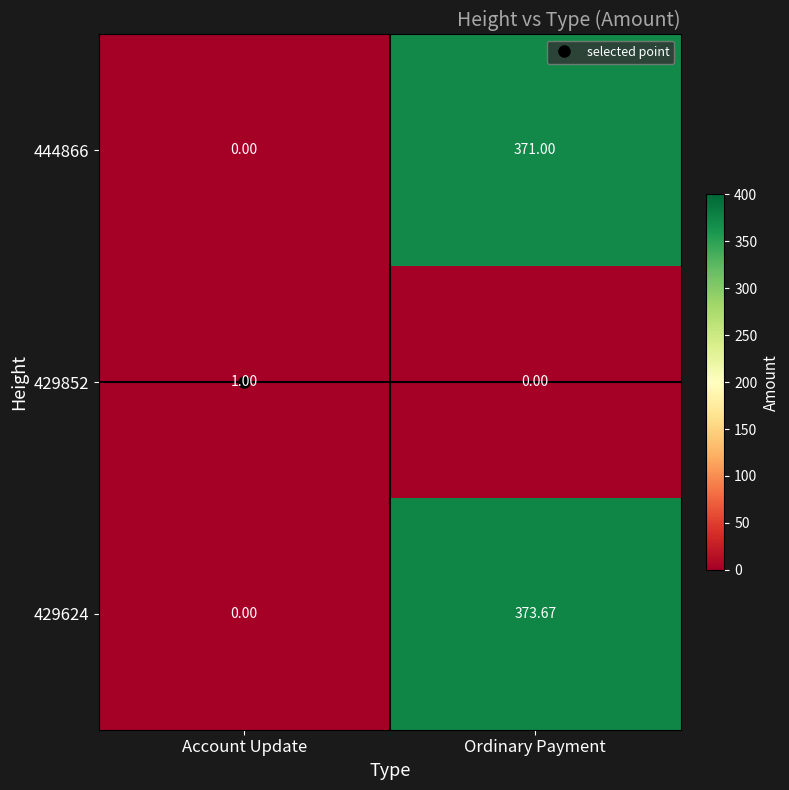

Which series has the largest total across all categories?

429624